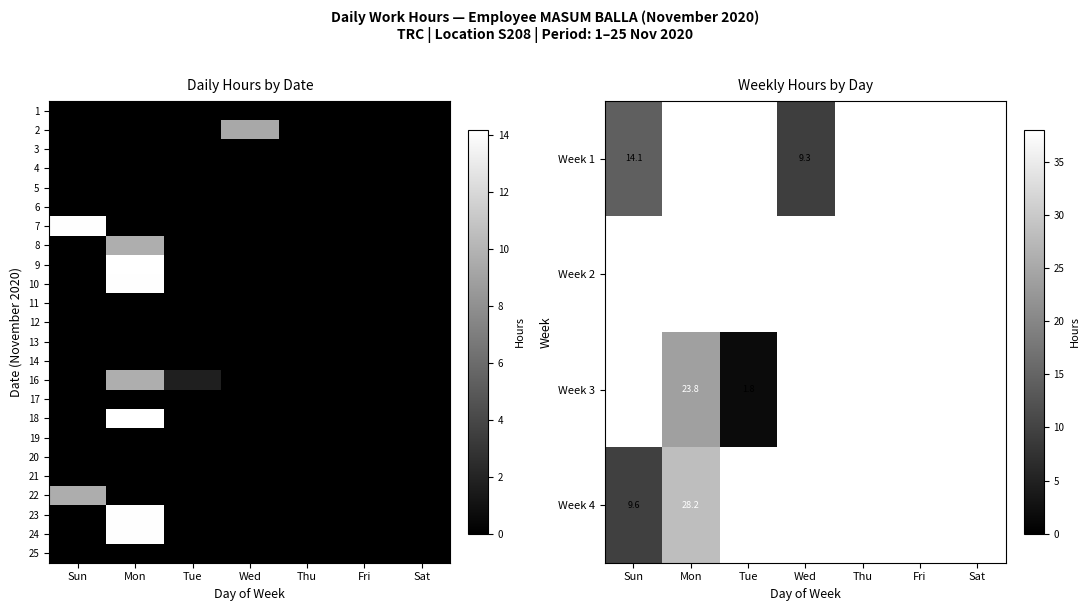

How many categories are shown in the chart?

7